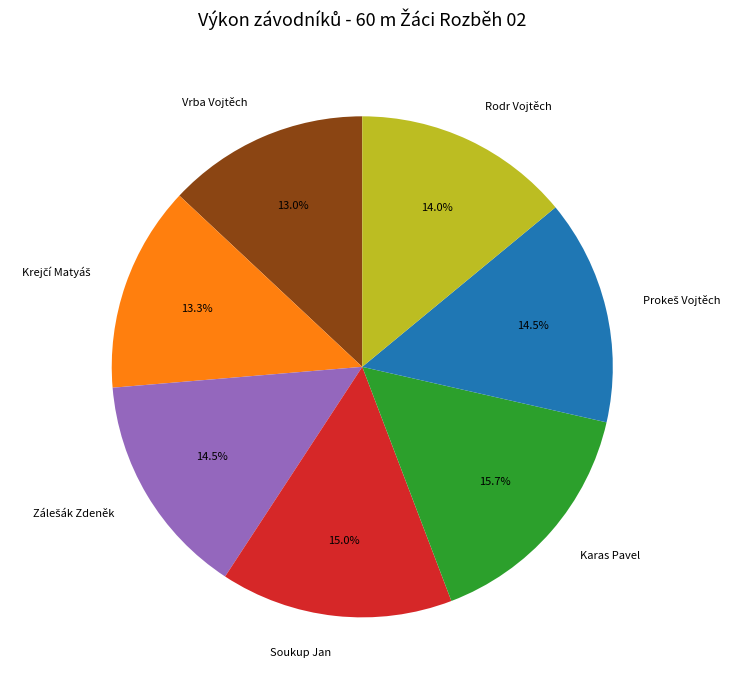

Which slice is the largest?

Karas Pavel